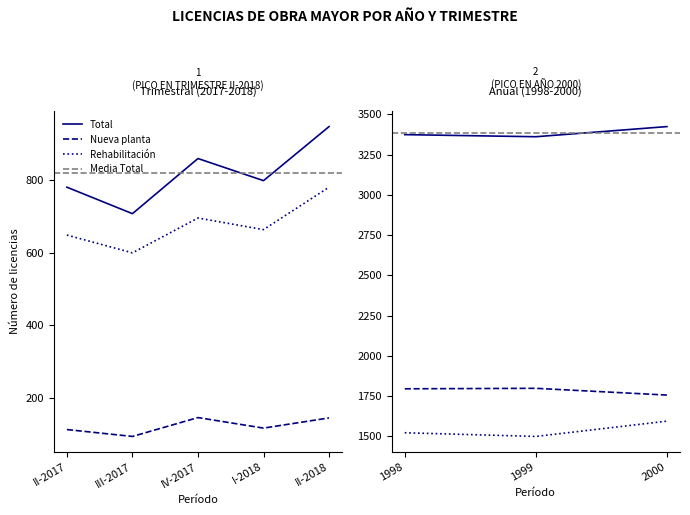

True or false: Rehabilitación and Total intersect in this chart.

False